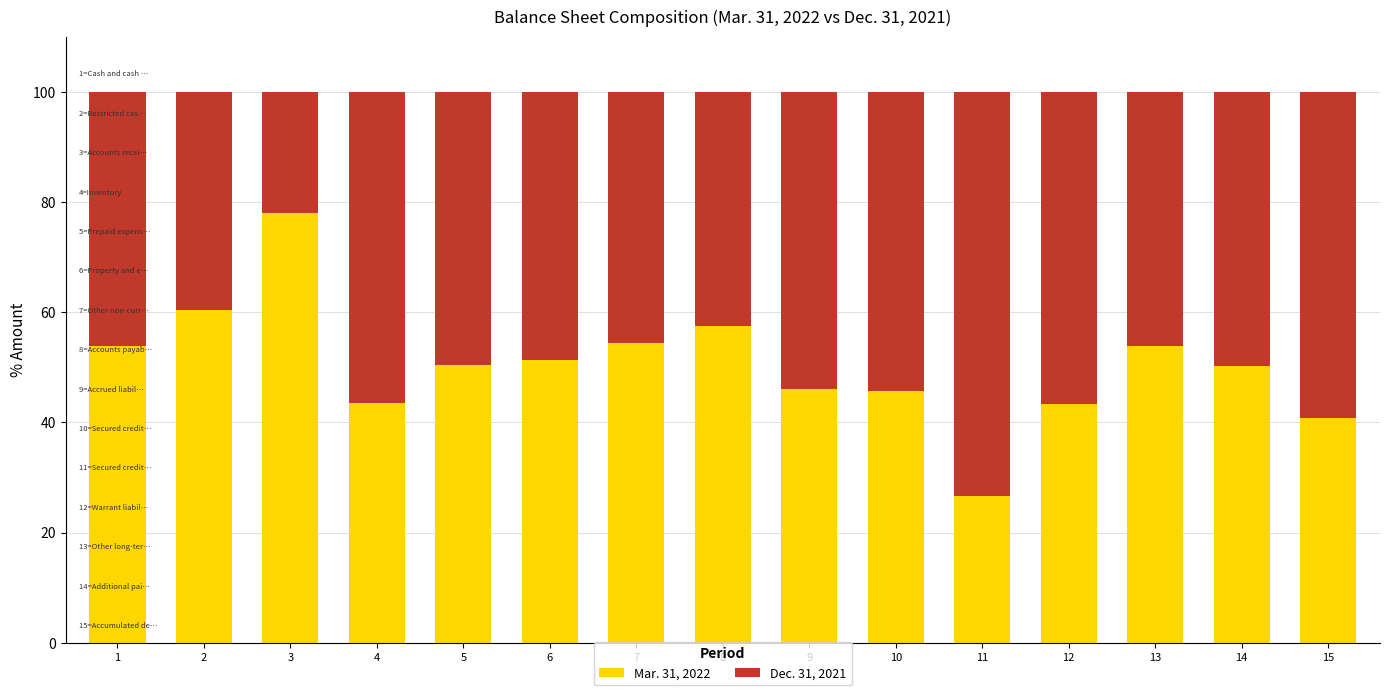

True or false: Mar. 31, 2022 has a value of 53.8 at 13.

True